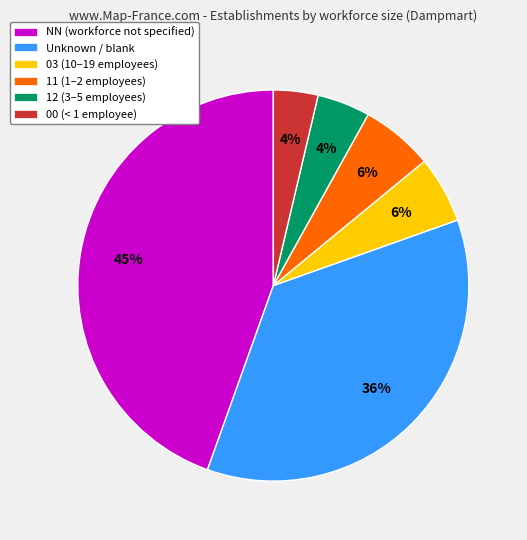

To the nearest percent, what is the difference between the largest and smallest slice percentages?

41%